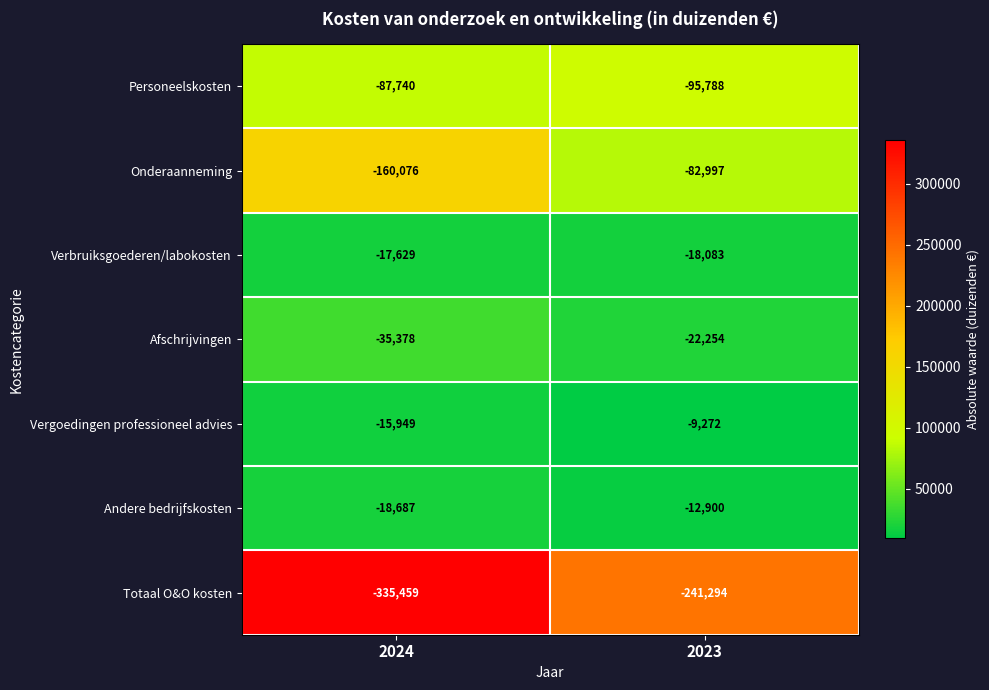

Which series changed the most between 2024 and 2023?

Totaal O&O kosten